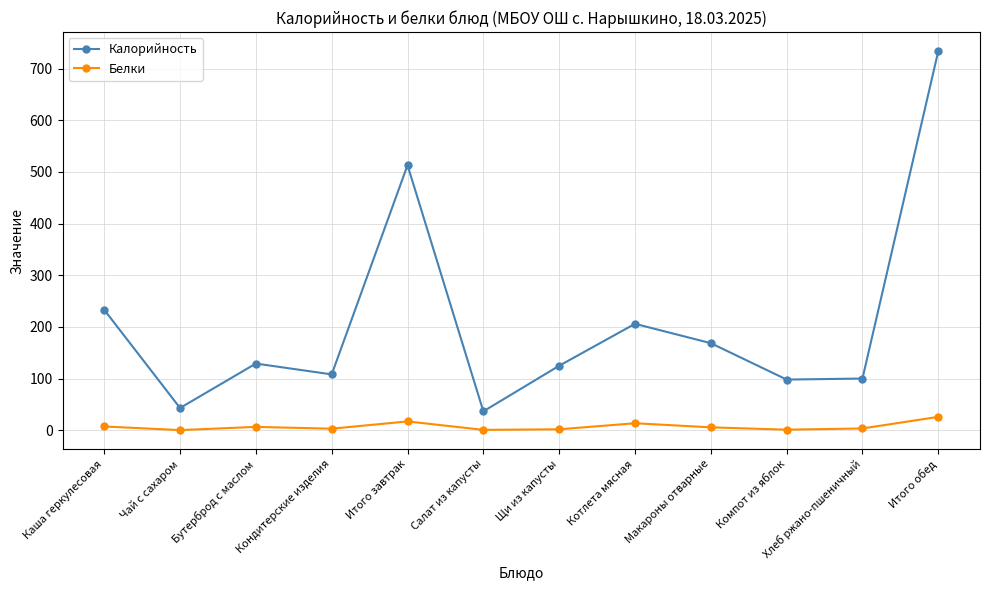

In Калорийность, how many points are higher than both neighbors (excluding endpoints)?

3